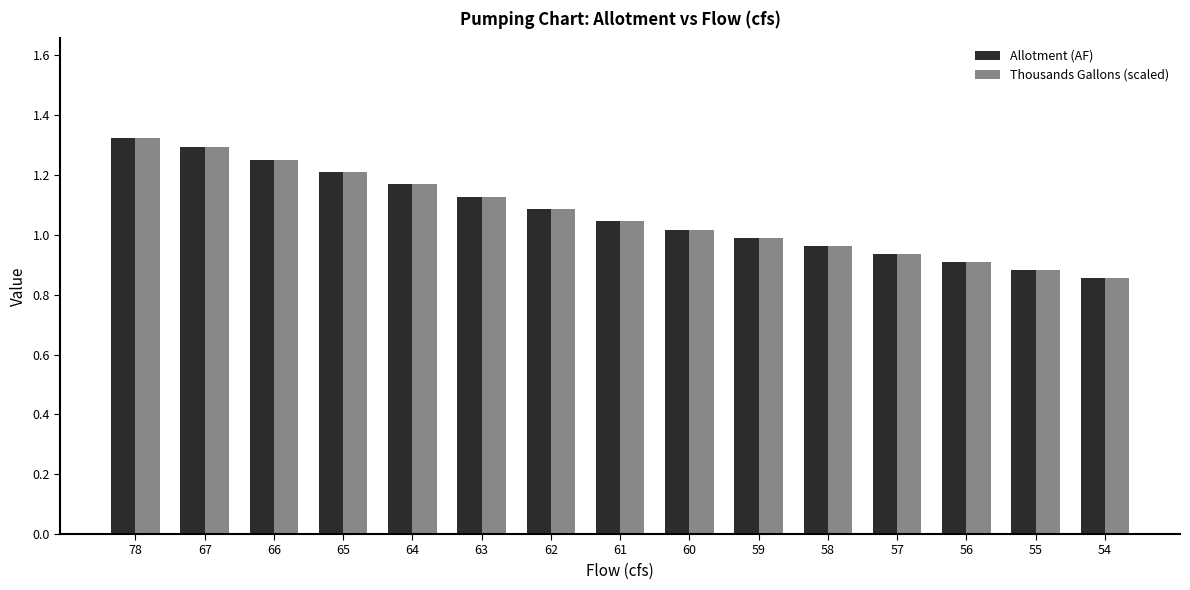

True or false: Thousands Gallons (scaled) has a value of 1.2 at 65.

True